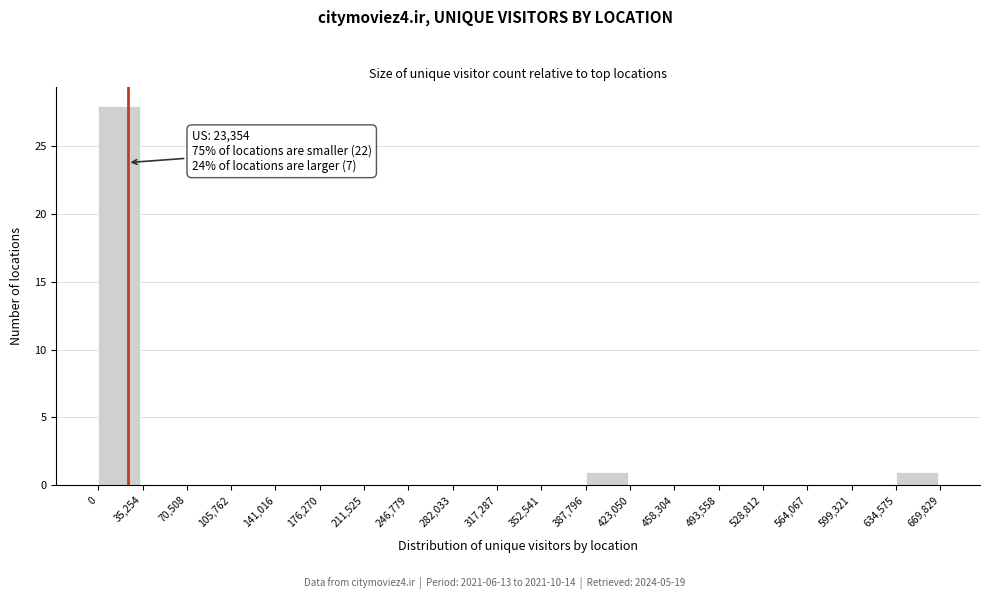

Over which range of the x-axis is the bar tallest?

0 to 35,254